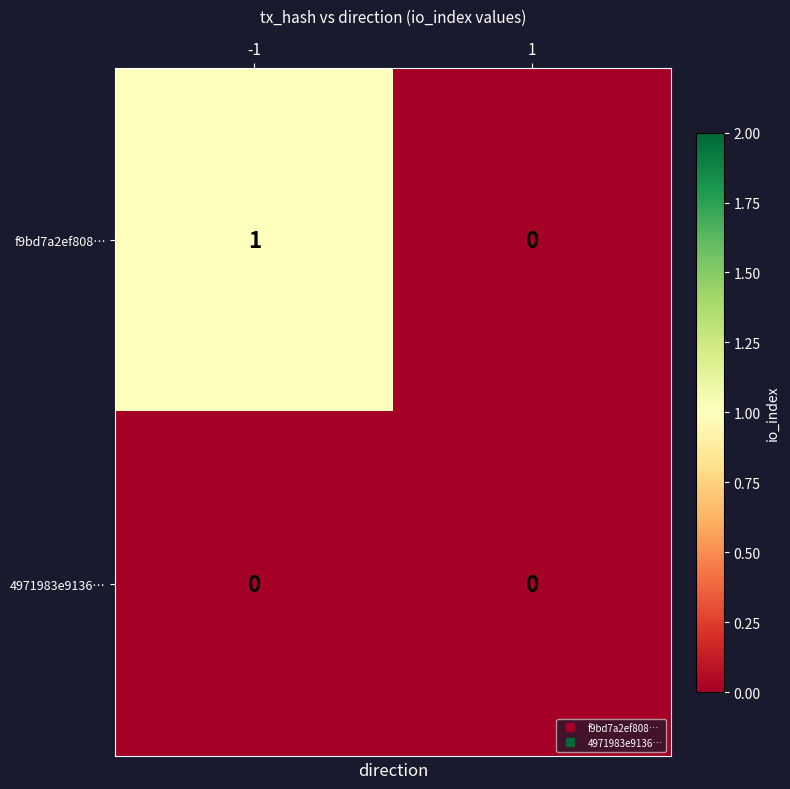

Which series has the widest spread of values?

f9bd7a2ef808…